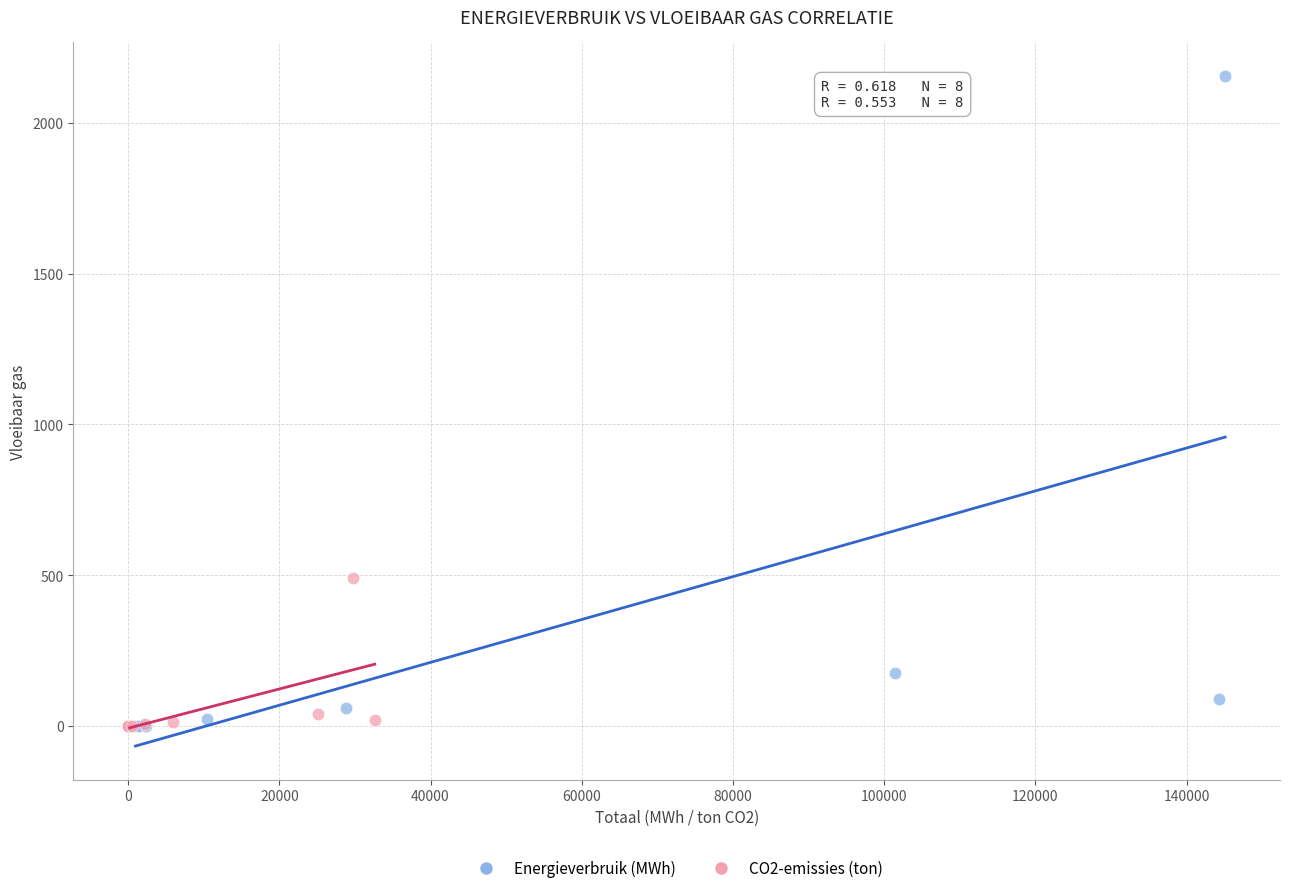

Which series has the widest spread of Y values?

Energieverbruik (MWh)